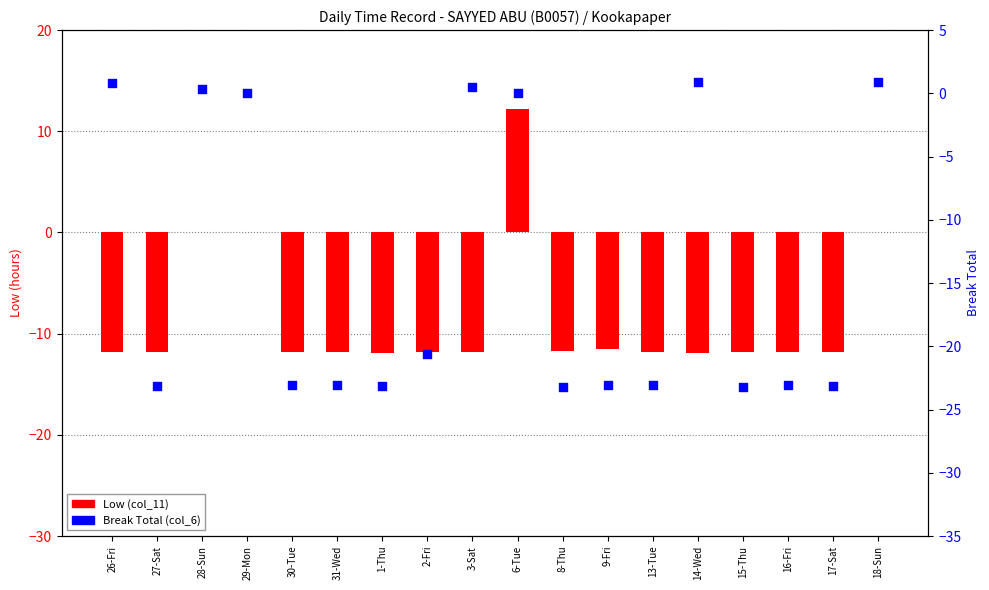

What is the total value across all series at 30-Tue?

-34.9